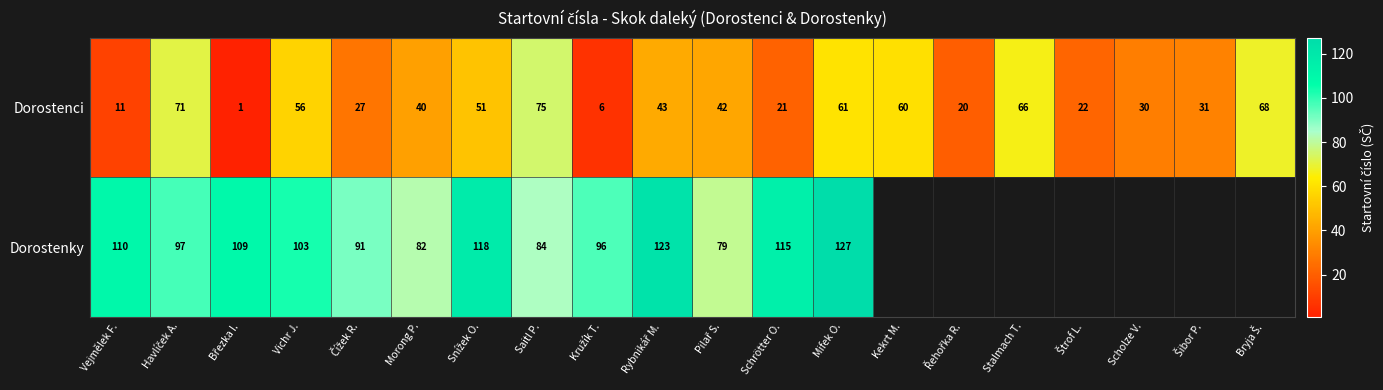

At which label does Dorostenci reach its peak?

Saitl P.